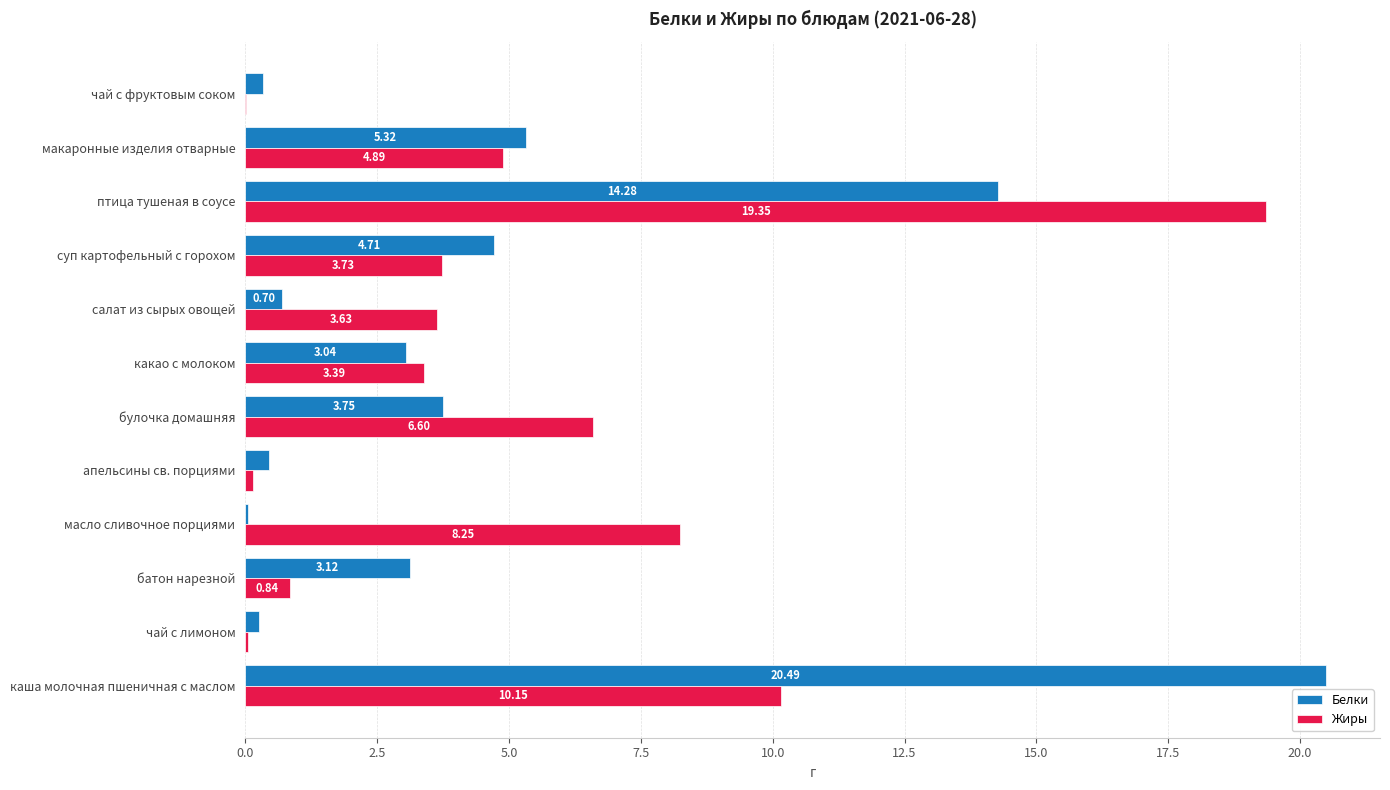

What is the sum of the Жиры values at масло сливочное порциями and чай с лимоном?

8.3